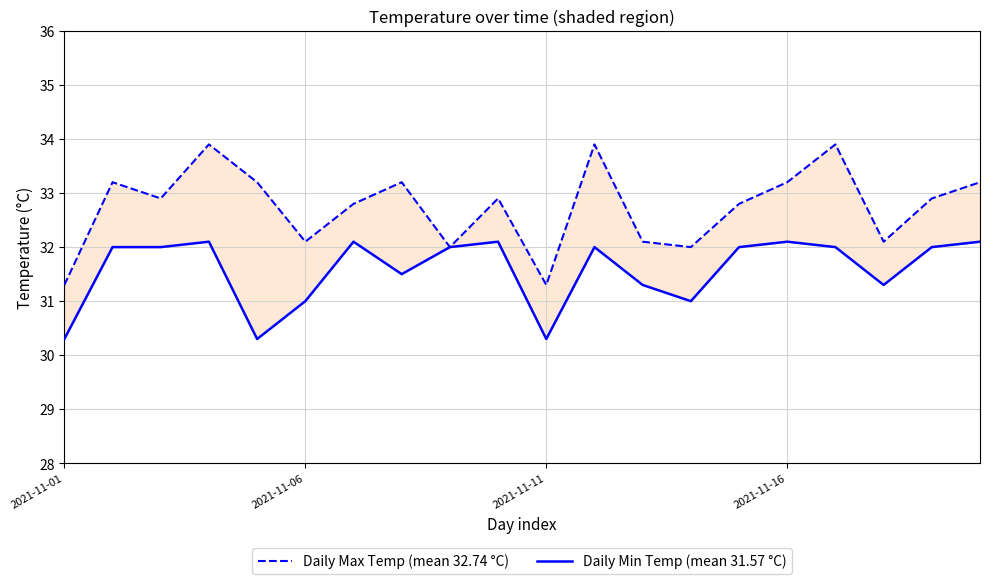

In Daily Min Temp (mean 31.57 °C), how many points are higher than both neighbors (excluding endpoints)?

5